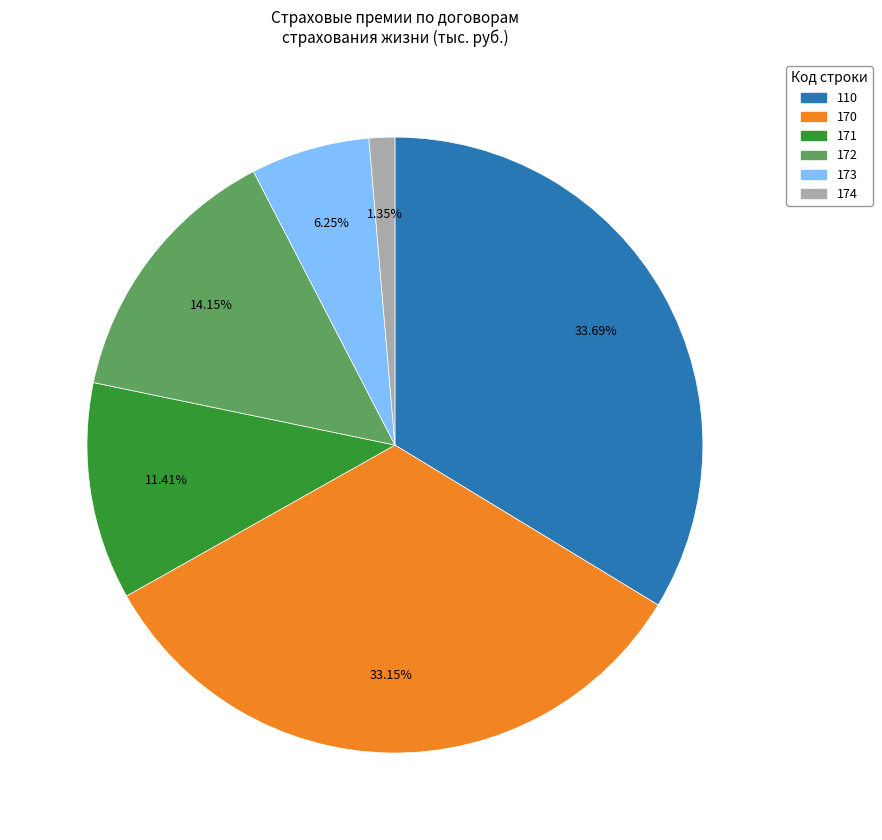

Does any single category account for the majority?

No